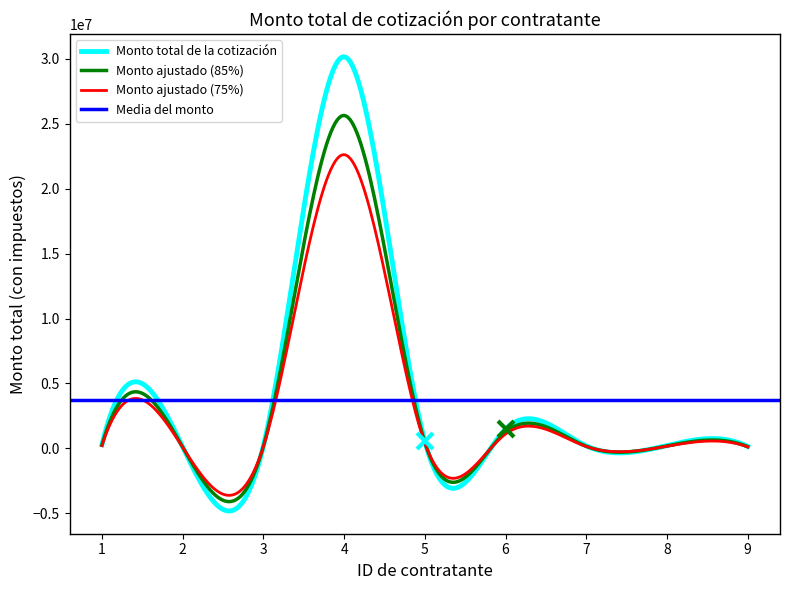

What is the minimum value for Monto ajustado (85%)?

-4102259.3